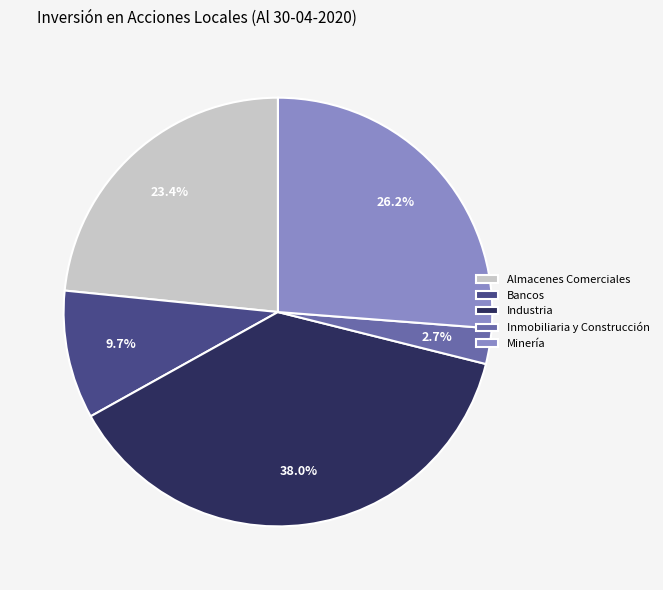

What is the ratio of the value at Inmobiliaria y Construcción to the value at Industria?

0.1